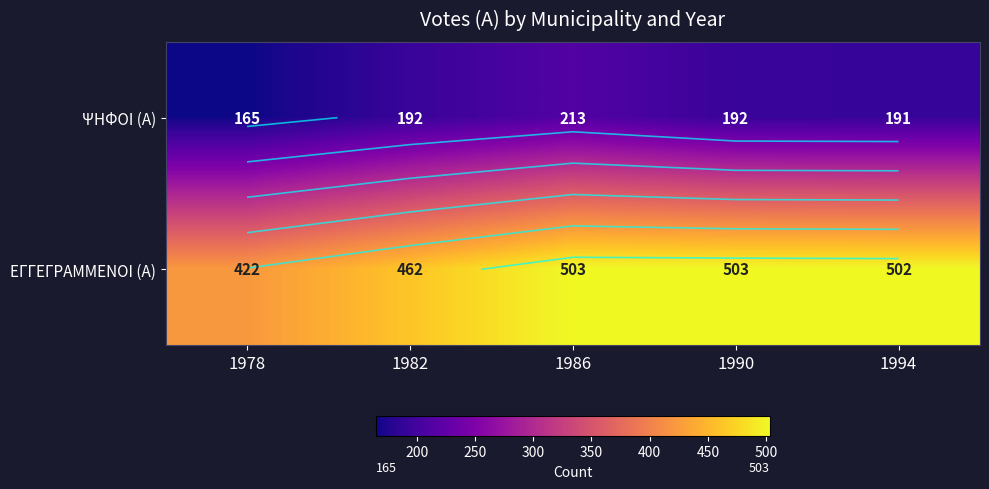

Where is ΨΗΦΟΙ (Α) nearest to the value 189?

1994